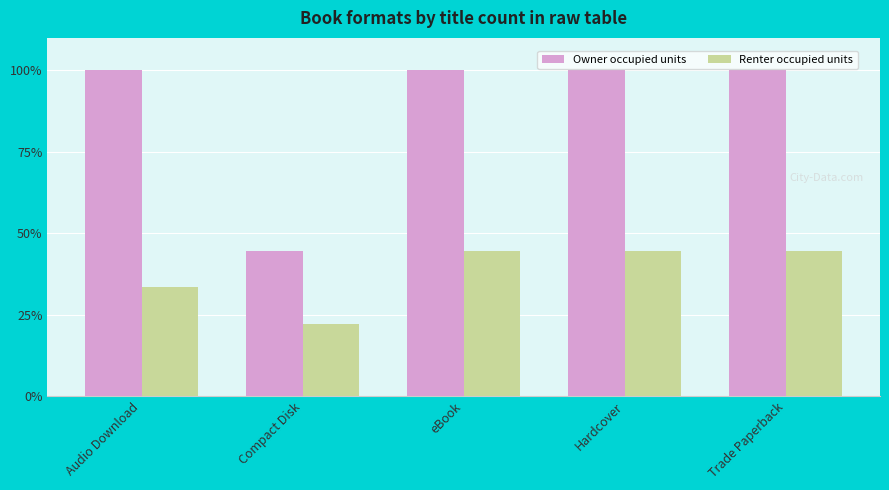

At how many categories does at least one series exceed 63?

4